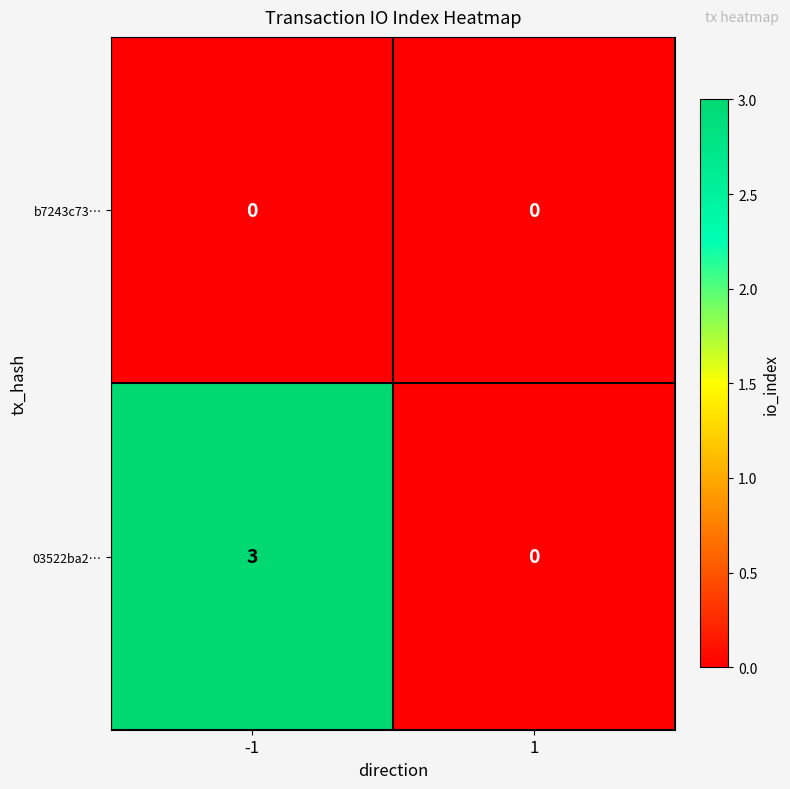

At which category is the sum across all series the highest?

-1